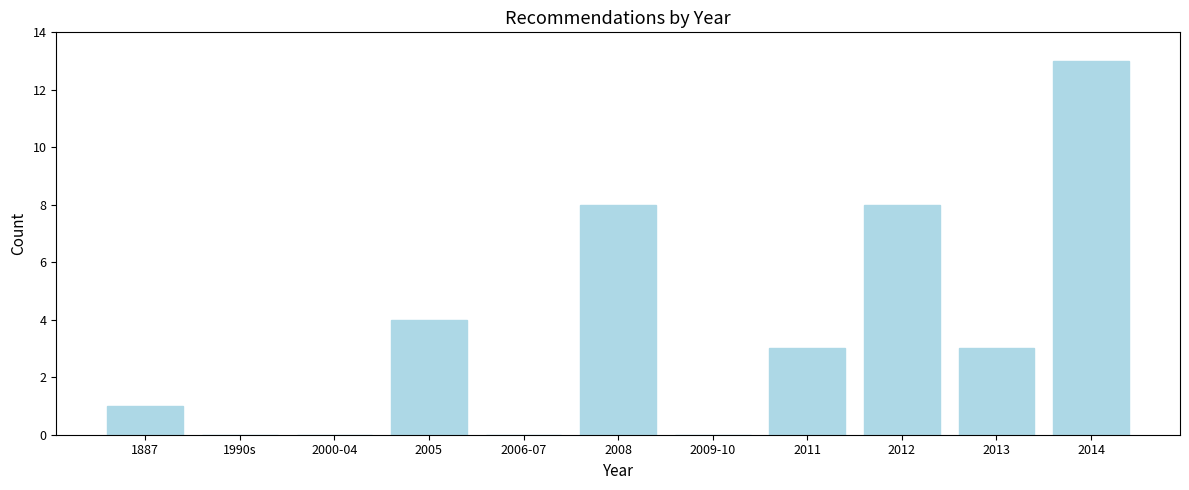

Reading left to right, extract all data points from this chart.

1887=1	1990s=0	2000-04=0	2005=4	2006-07=0	2008=8	2009-10=0	2011=3	2012=8	2013=3	2014=13